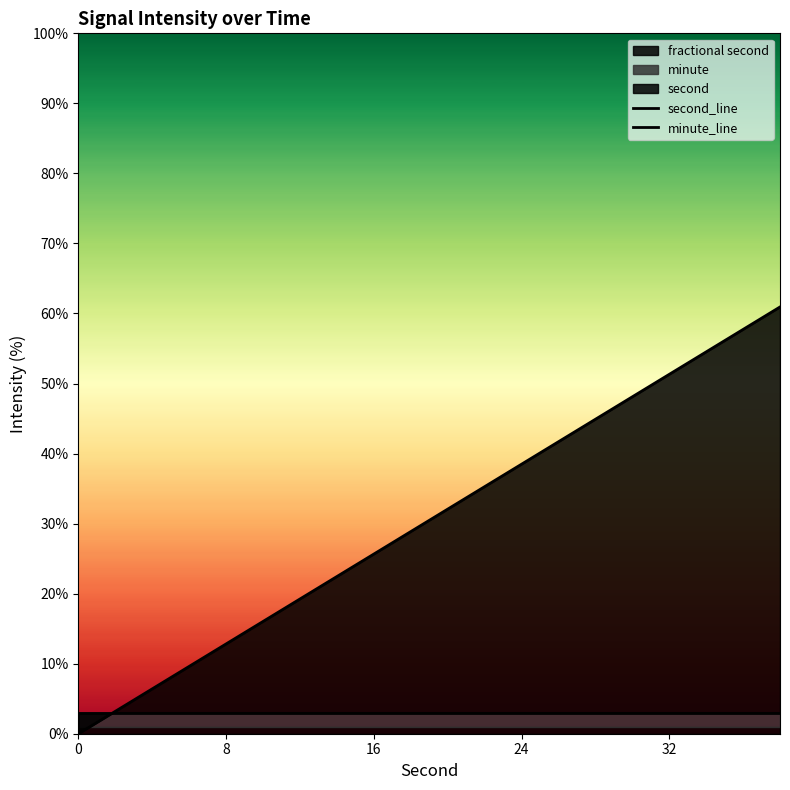

How many lines are shown in the chart?

2